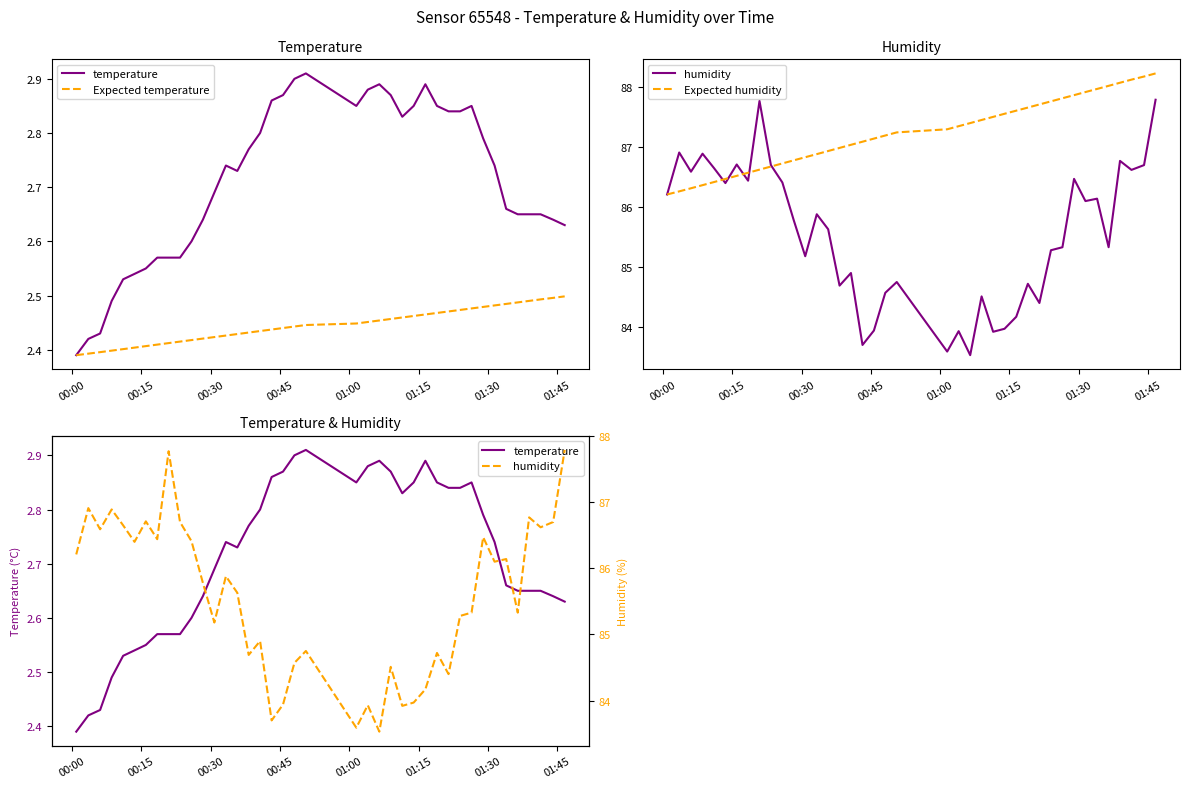

Is the value of Expected humidity at 10 greater than the value of temperature at 20?

Yes